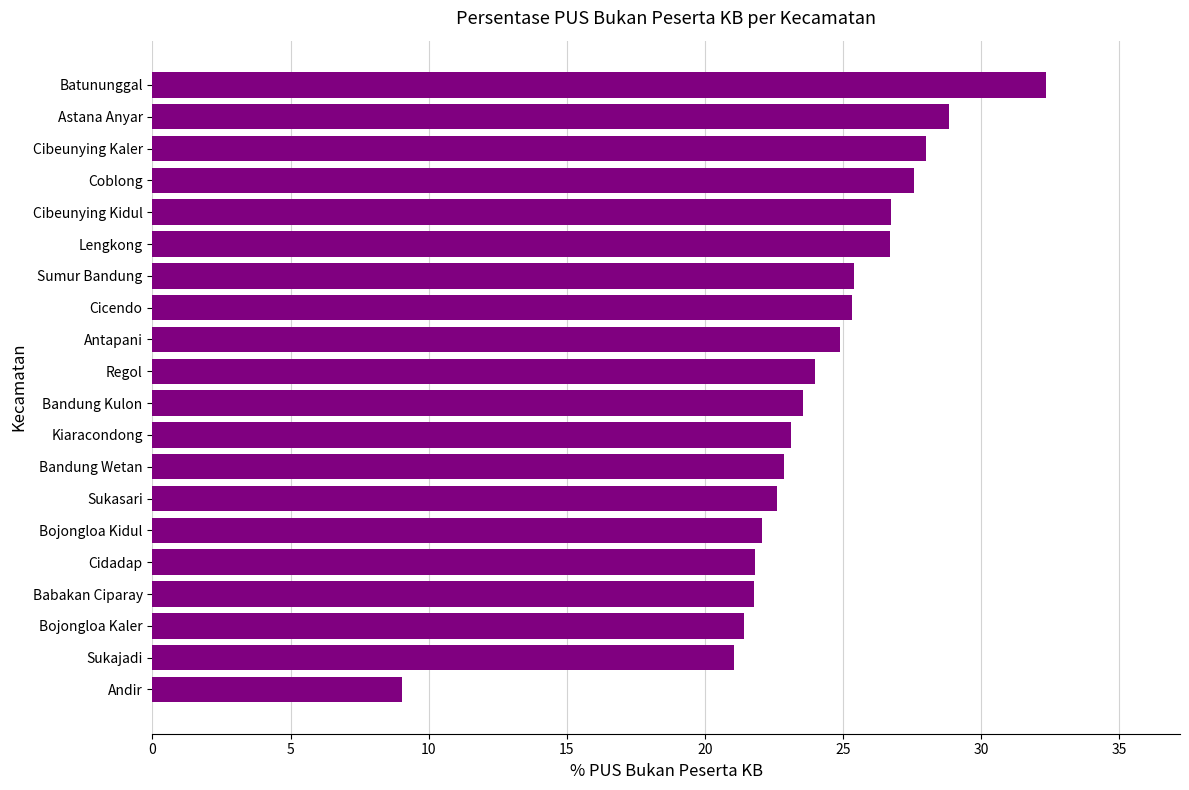

What value does the data have at Sumur Bandung?

25.4